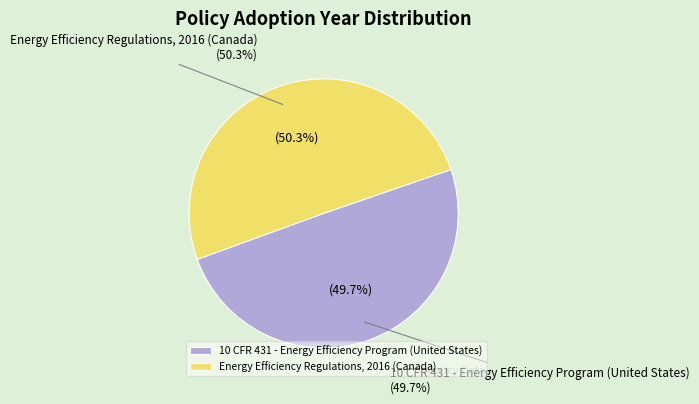

To the nearest percent, what percentage of the pie is Energy Efficiency Regulations, 2016 (Canada)?

50%